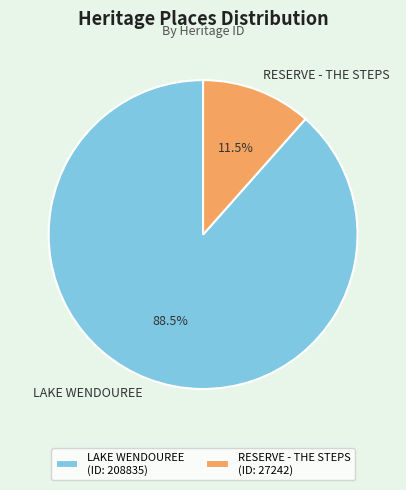

Which has a higher value, LAKE WENDOUREE or RESERVE - THE STEPS?

LAKE WENDOUREE